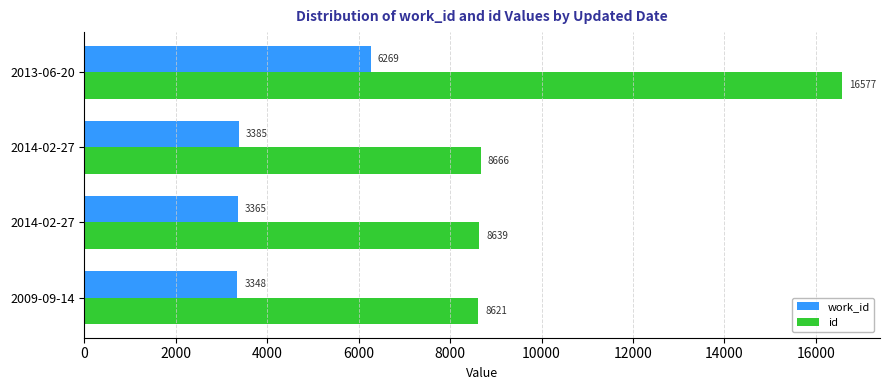

Reading left to right, what are all the values shown in this chart?

work_id: 3348	3365	3385	6269
id: 8621	8639	8666	16577